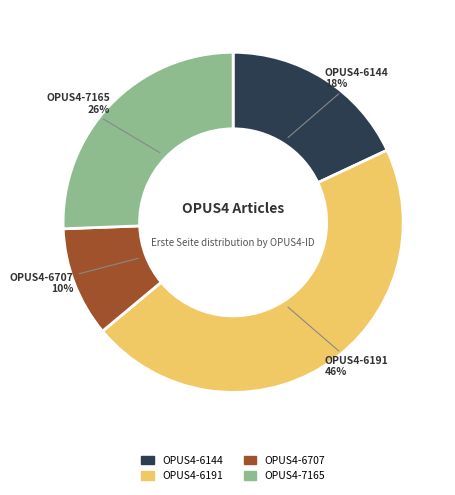

To the nearest percent, what is the difference between the OPUS4-6144 and OPUS4-7165 slice percentages?

8%